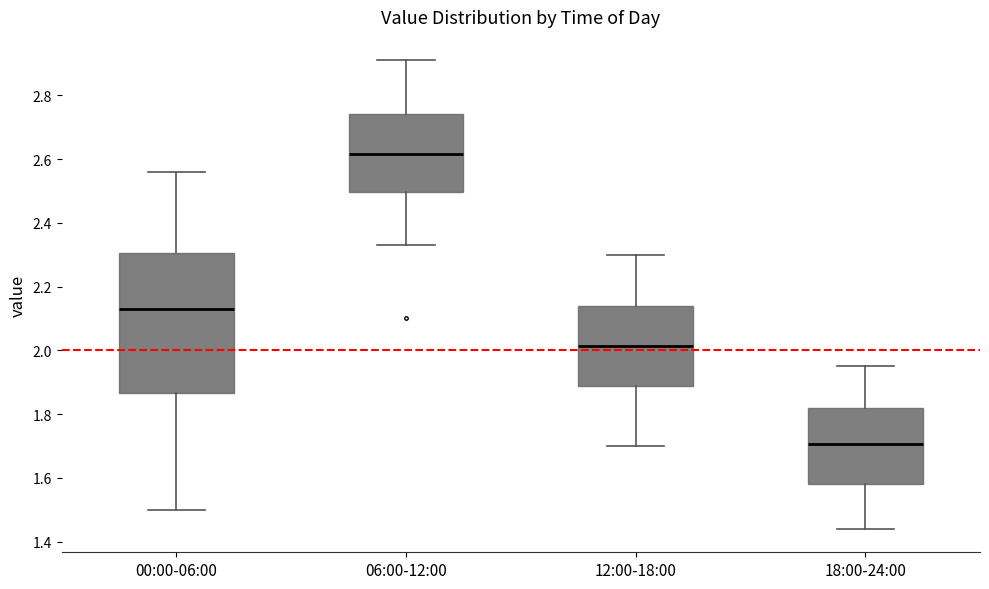

Reading left to right, read every box against the y-axis: the position of its median line, the range the box covers, and the ends of its whiskers. The values are not printed on the chart, so give them approximately, as read against the axis.

00:00-06:00: median 2.14, box 1.86 to 2.30, whiskers 1.50 to 2.56
06:00-12:00: median 2.62, box 2.50 to 2.74, whiskers 2.34 to 2.92
12:00-18:00: median 2.02, box 1.88 to 2.14, whiskers 1.70 to 2.30
18:00-24:00: median 1.70, box 1.58 to 1.82, whiskers 1.44 to 1.96